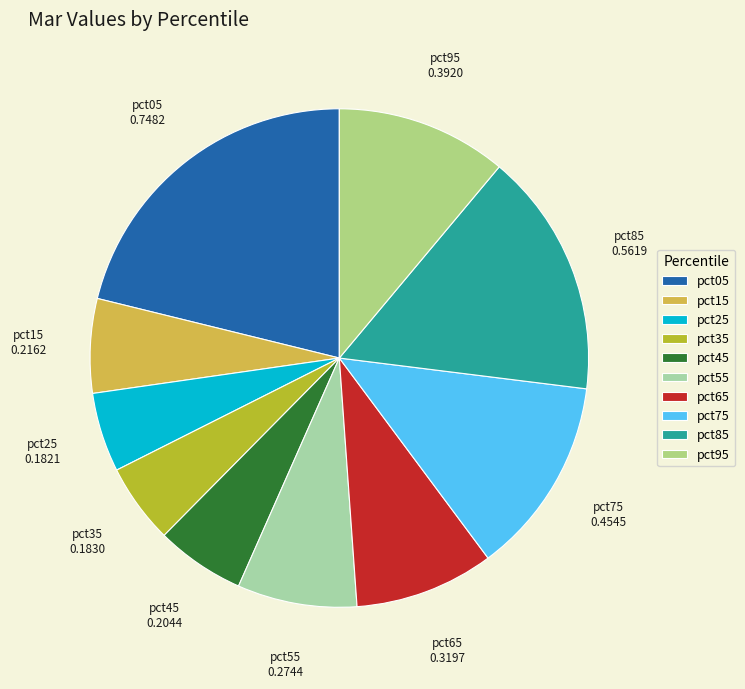

Between pct75 and pct15, which is larger?

pct75